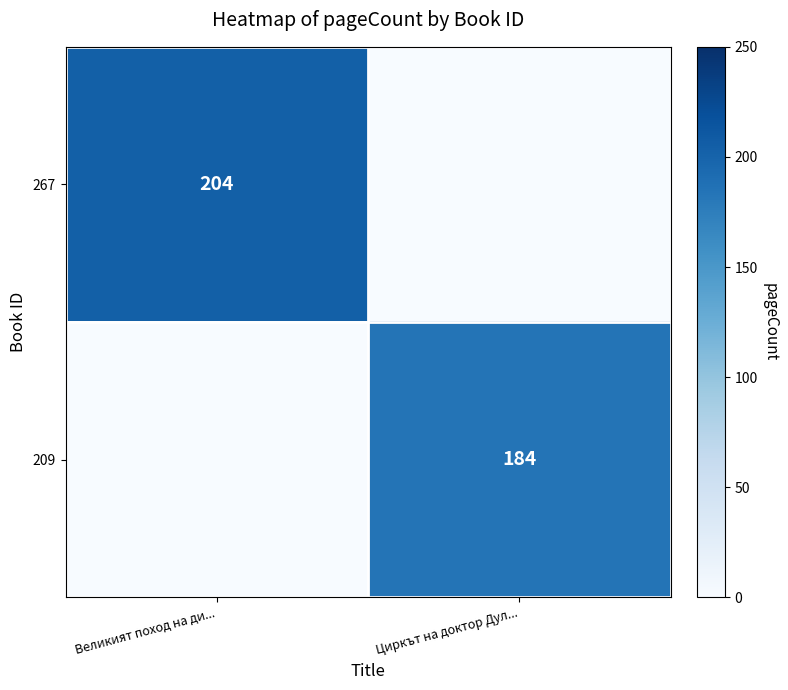

Is it true that 267 equals 204 at Великият поход на ди...?

True